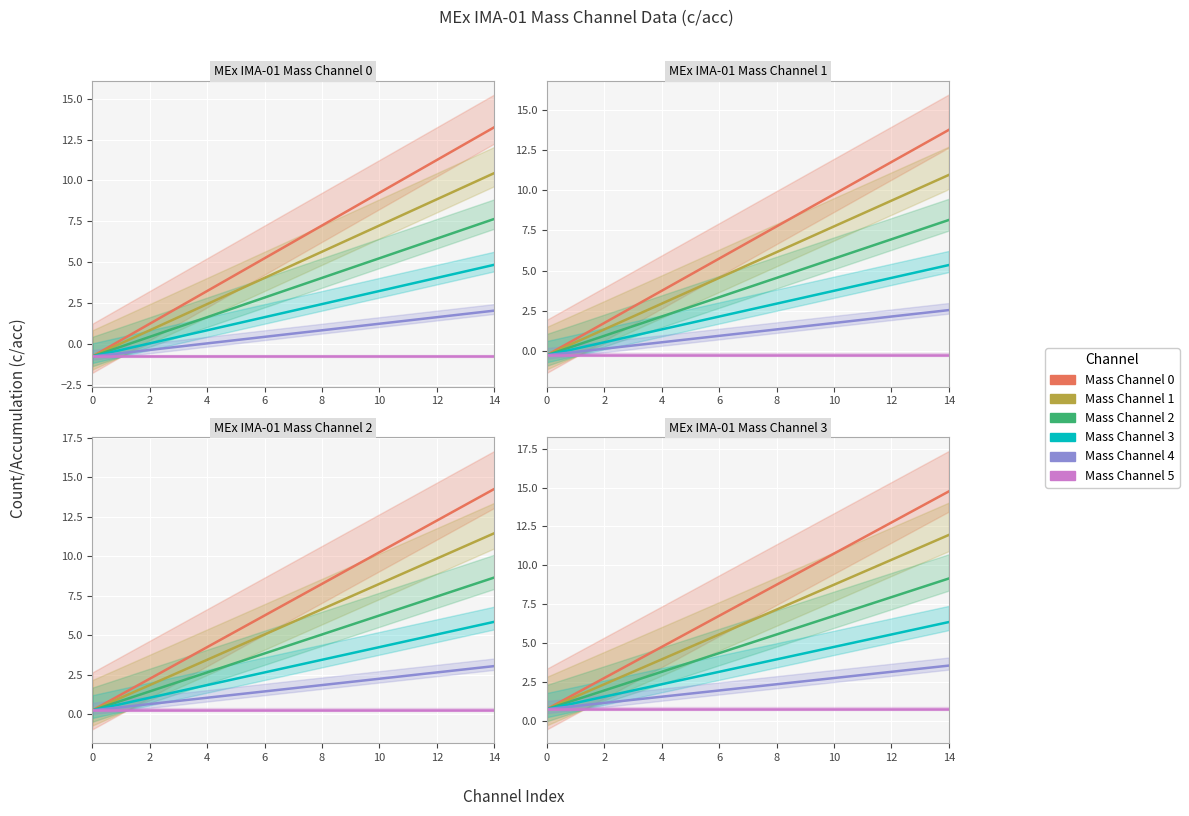

True or false: MEx IMA-01 Mass Channel 5 and MEx IMA-01 Mass Channel 0 cross at least once.

False